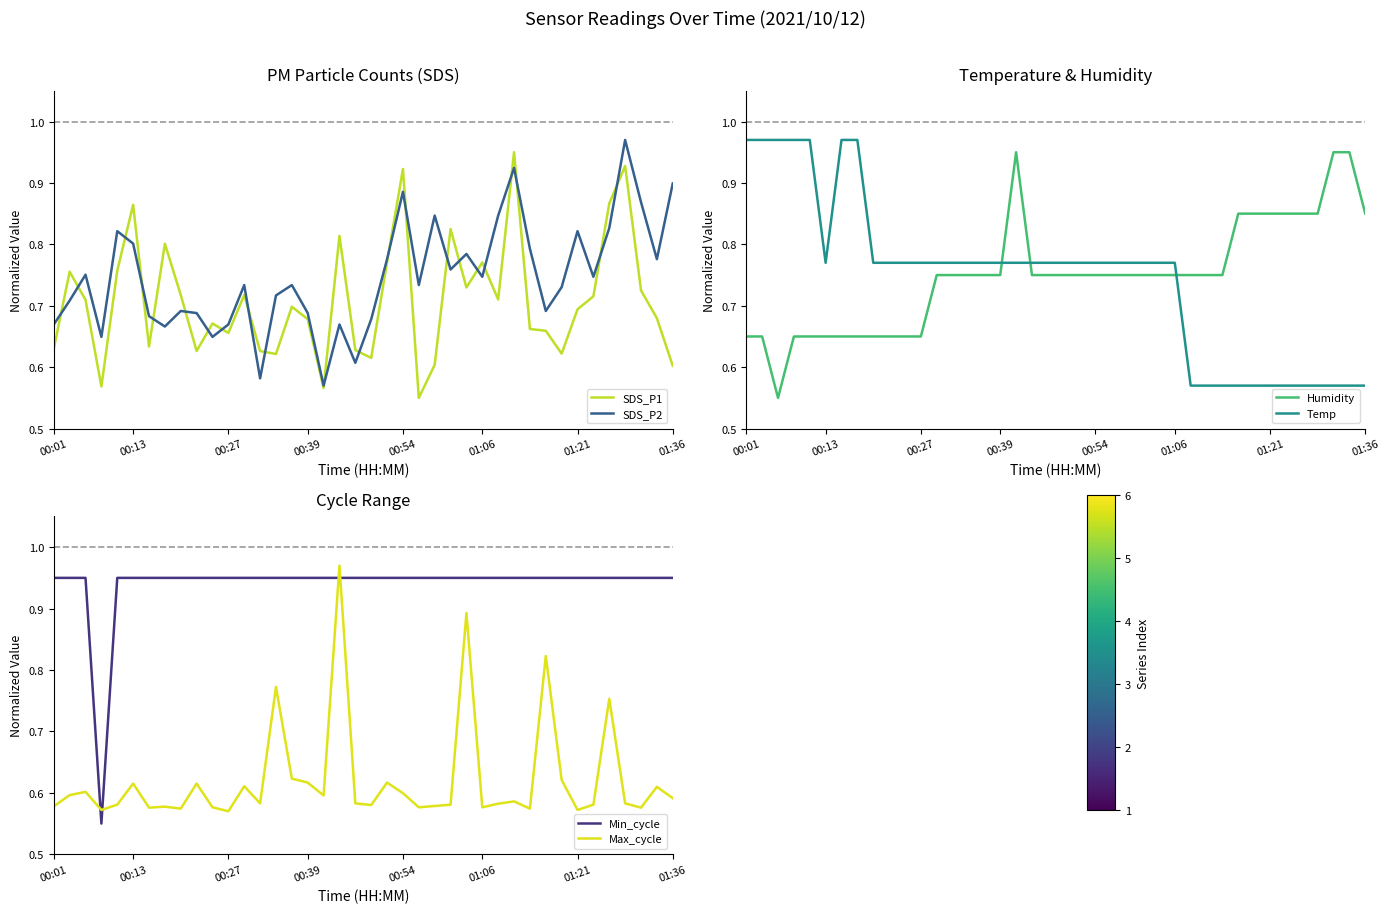

What are all the series names shown in the legend?

SDS_P1, SDS_P2, Humidity, Temp, Min_cycle, Max_cycle